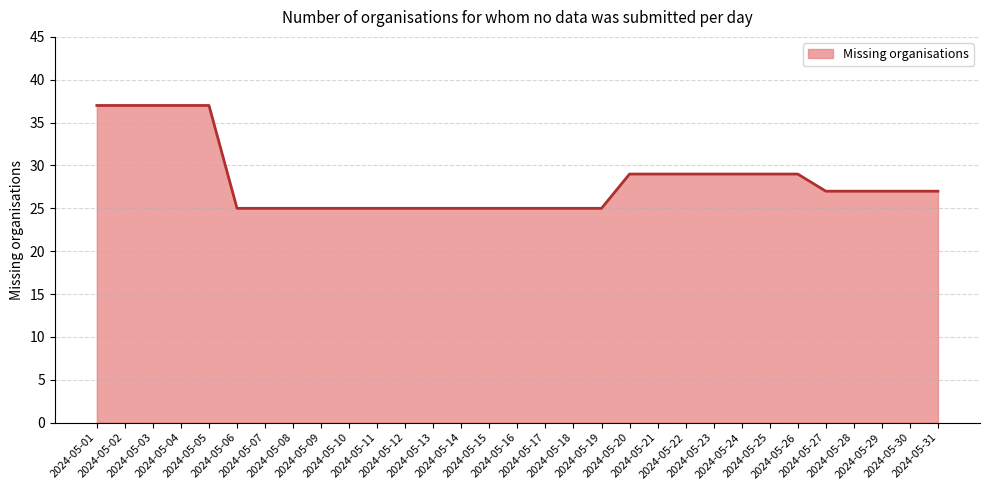

The chart shows a value of 25 at 2024-05-19. True or false?

True